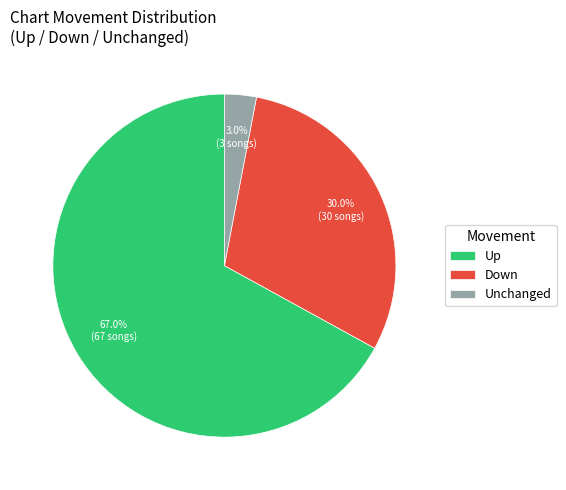

What is the smallest slice in the pie chart?

Unchanged